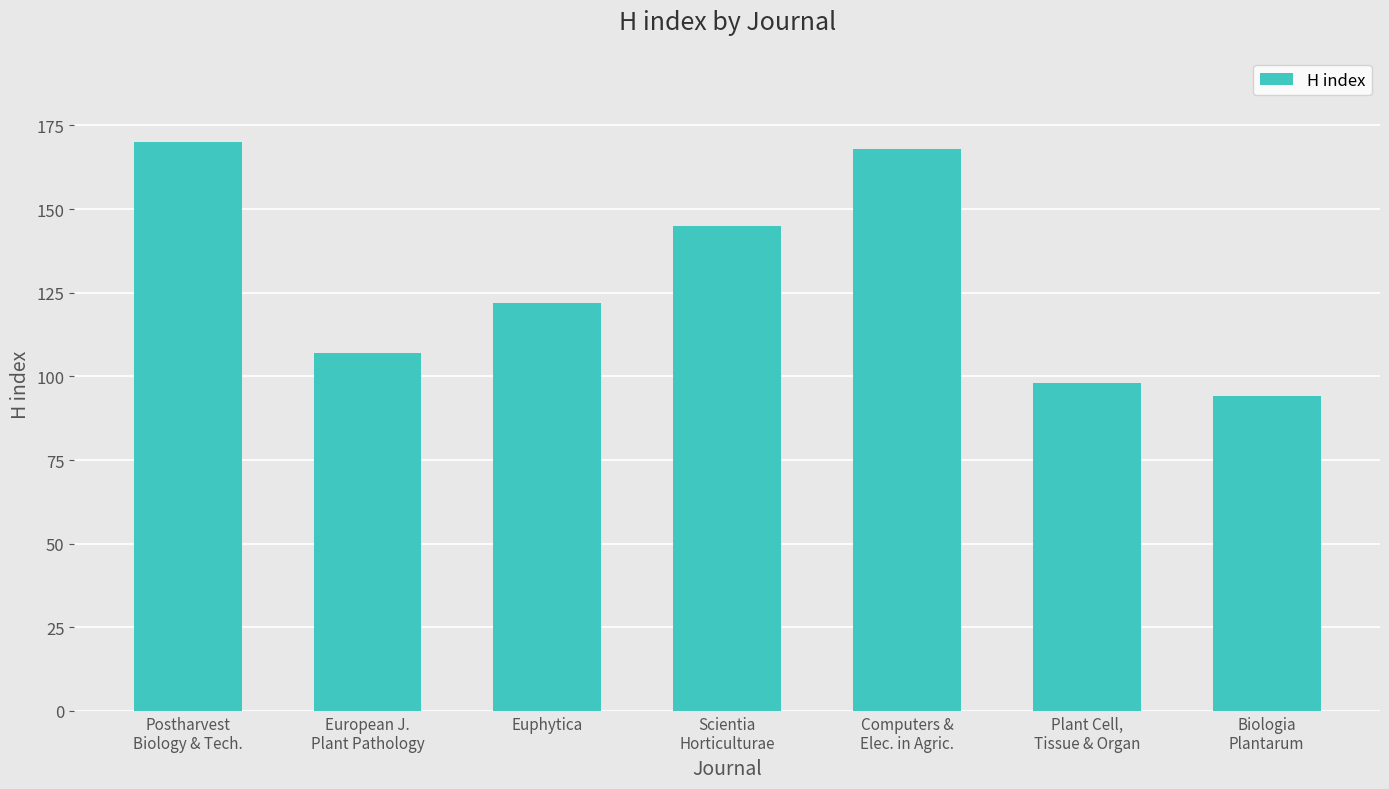

How many bars are there in total?

7